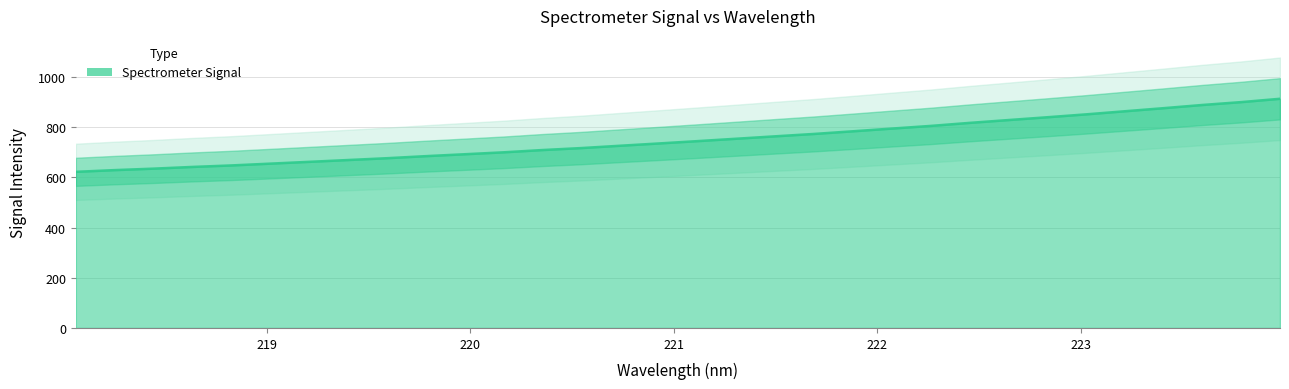

Reading left to right, what are all the values shown in this chart?

218.0596=622.2	218.2508=629.1	218.442=634.9	218.6332=641.7	218.8244=647.7	219.0156=654.9	219.2067=662.0	219.3979=669.2	219.589=676.5	219.7801=684.7	219.9712=692.3	220.1623=700.0	220.3533=709.0	220.5444=716.9	220.7354=726.2	220.9264=735.3	221.1174=744.7	221.3083=754.2	221.4993=763.8	221.6902=773.3	221.8812=783.9	222.0721=794.6	222.263=805.2	222.4538=817.3	222.6447=828.6	222.8355=839.7	223.0264=851.2	223.2172=863.6	223.408=875.9	223.5987=888.7	223.7895=900.1	223.9802=913.3